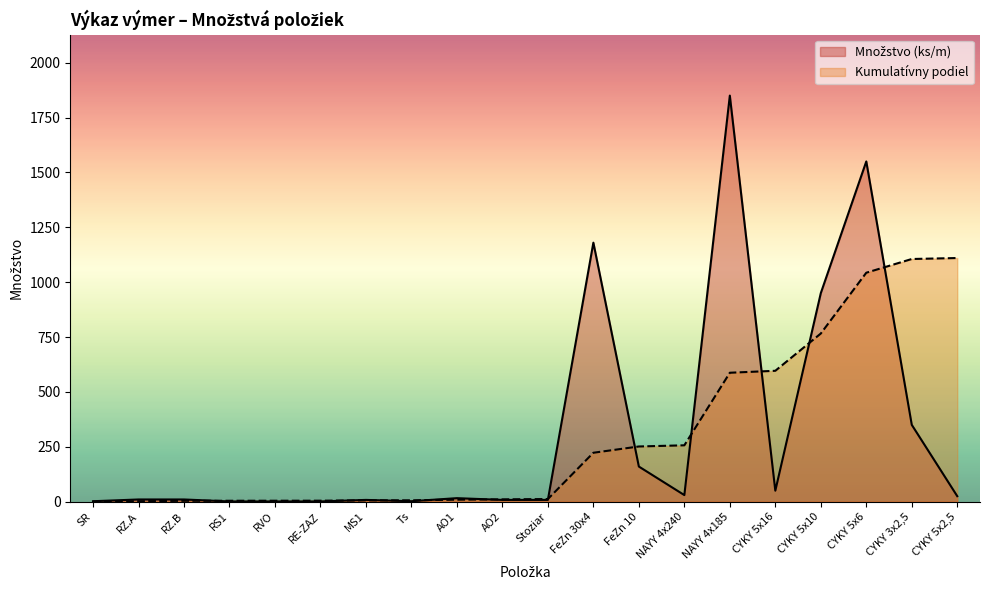

The value of Kumulatívny podiel at FeZn 30x4 is 294.0. True or false?

False